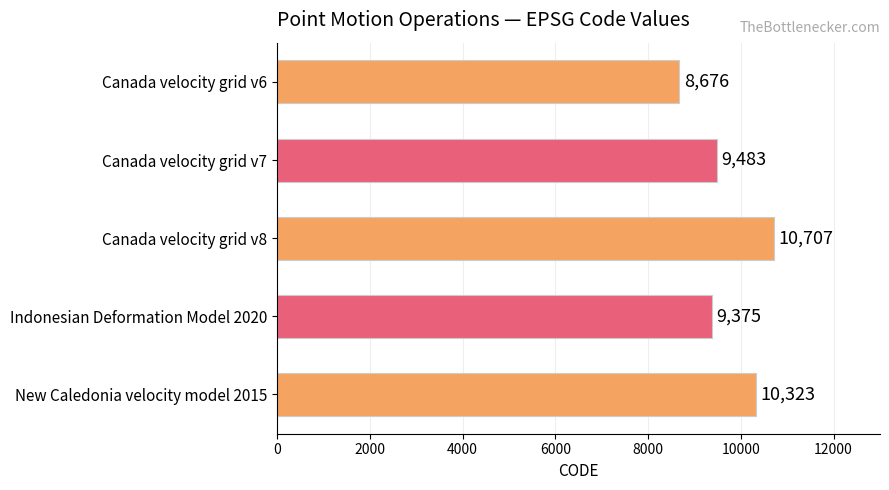

What is the difference between the maximum and second lowest values?

1332